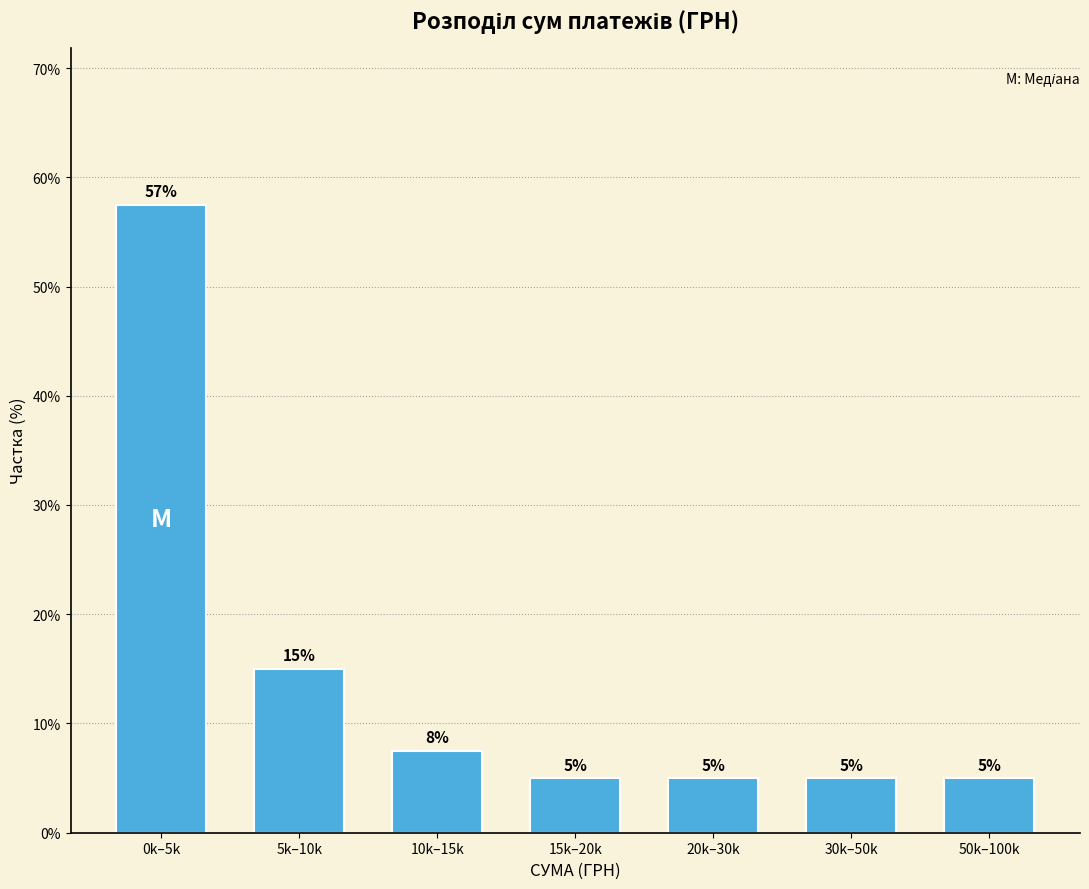

What is the label of the 2nd bar from the left?

5k–10k